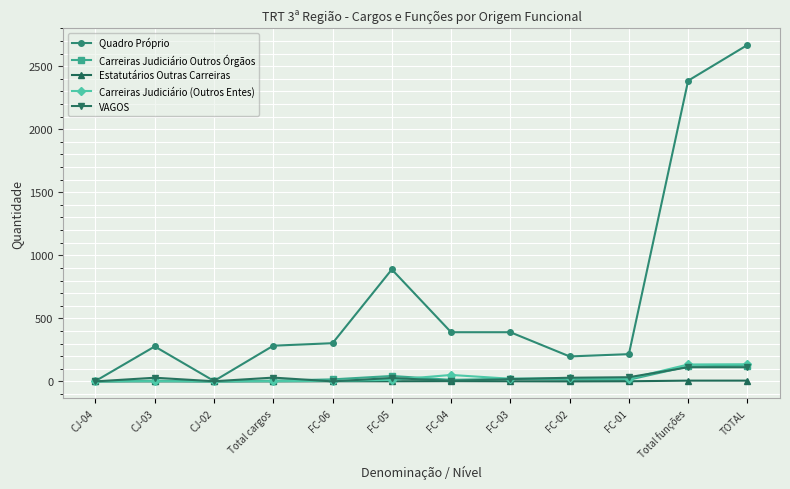

True or false: Carreiras Judiciário Outros Órgãos has more than 1 points higher than both neighbors.

True